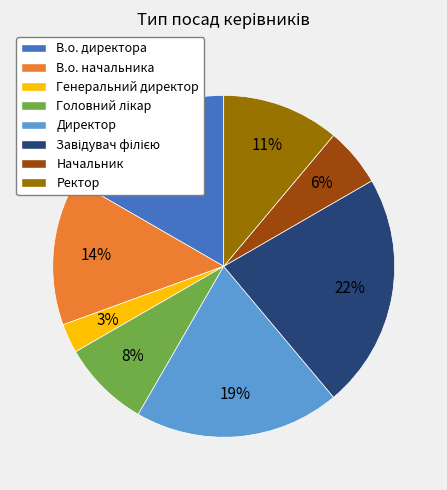

What percentage is the В.о. начальника slice, to the nearest percent?

14%